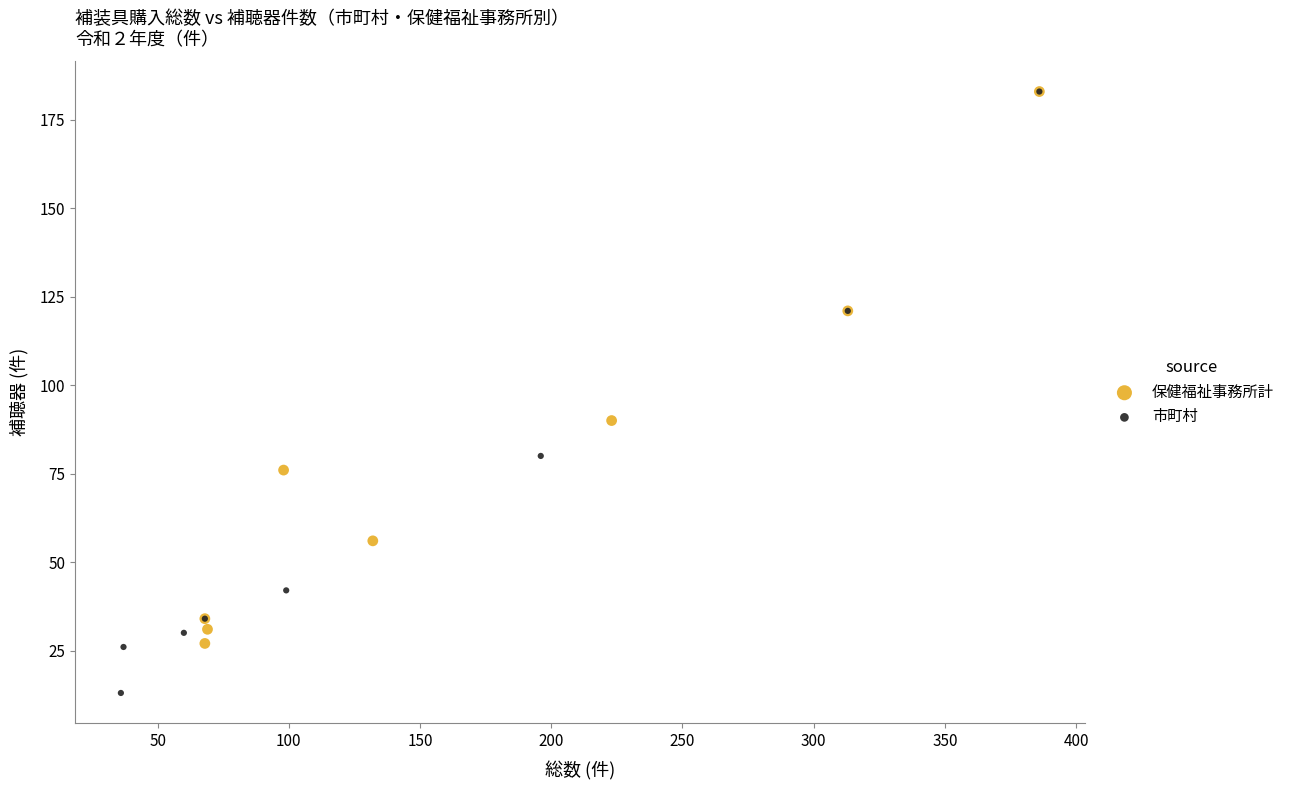

Which series contains the lowest Y value?

市町村